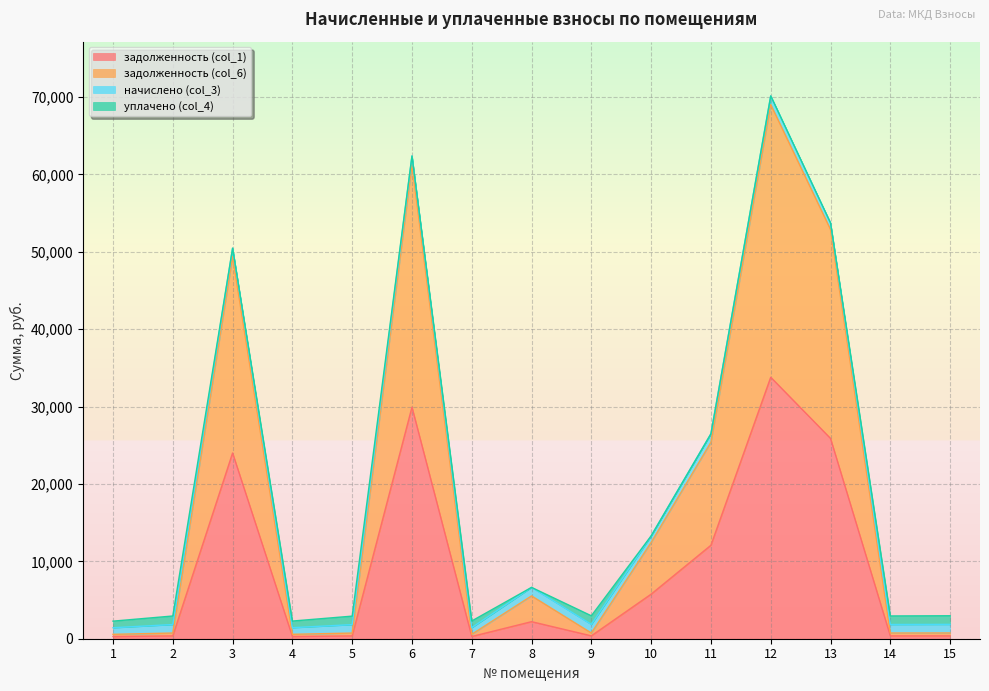

Is the value of задолженность (col_6) at 11 greater than the value of задолженность (col_1) at 3?

Yes